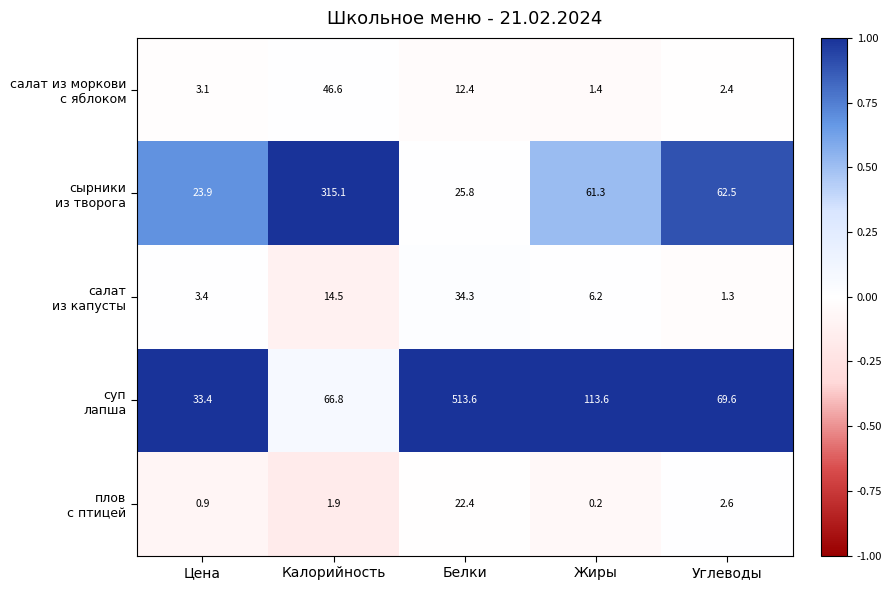

Which label corresponds to the largest value in the chart?

Белки